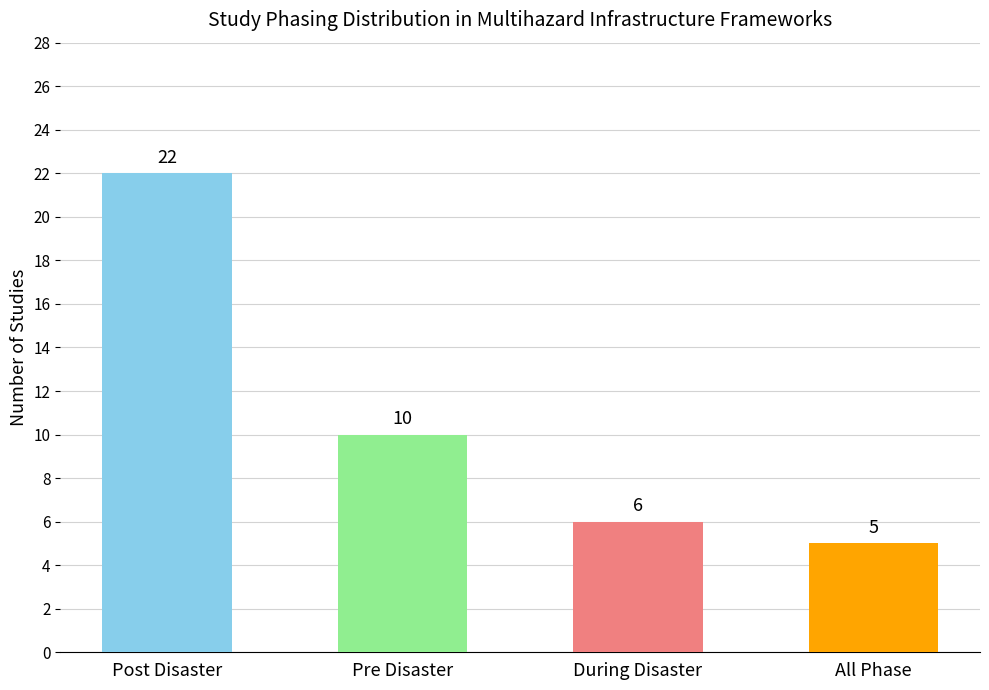

Is it true that the value at All Phase is 2?

False